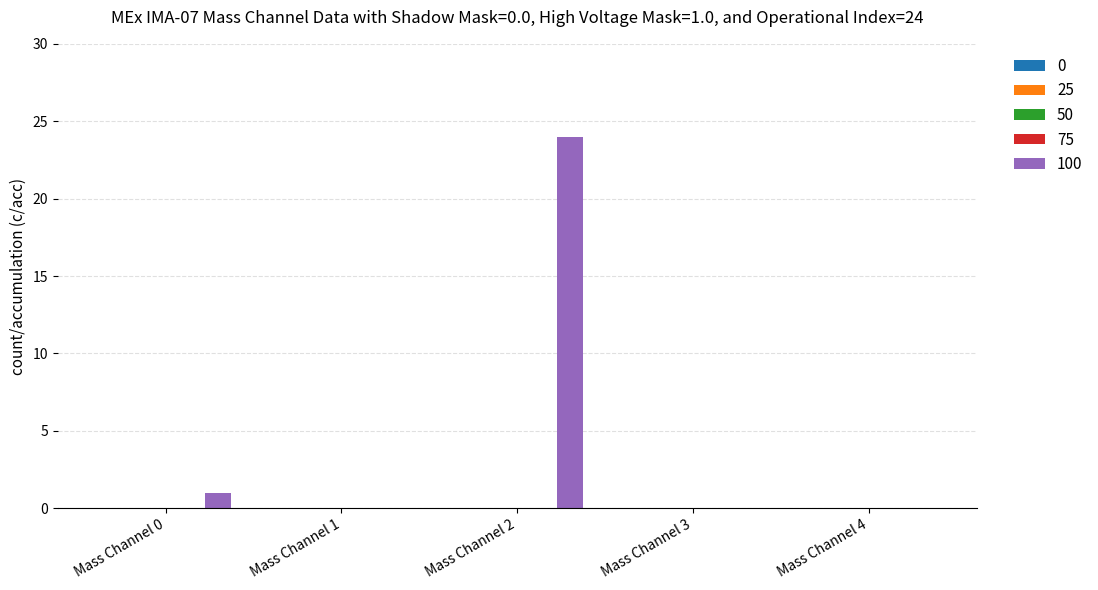

What is the maximum value shown in the chart?

24